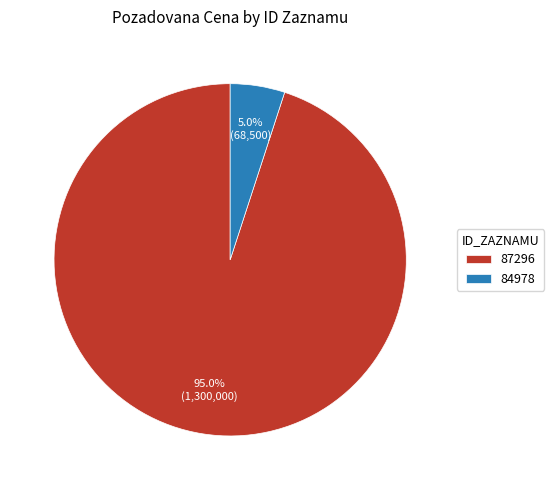

To the nearest percent, what is the difference between the largest and smallest slice percentages?

90%